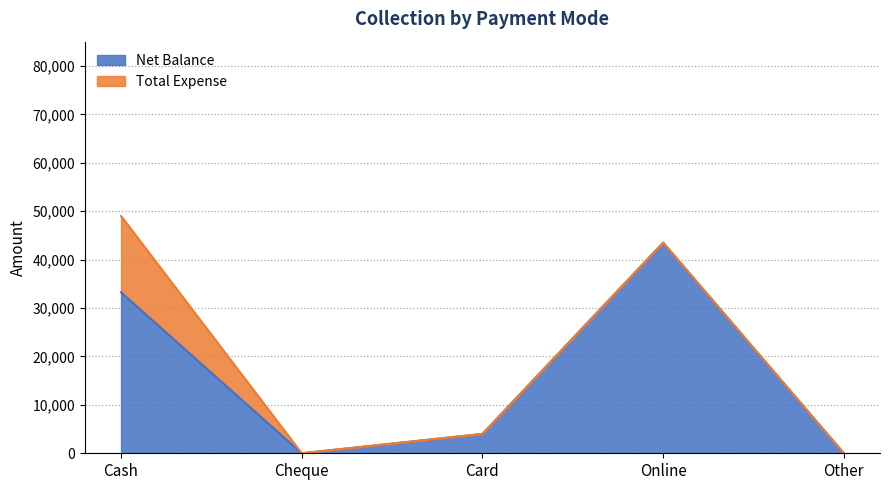

How many data points does each series have?

5